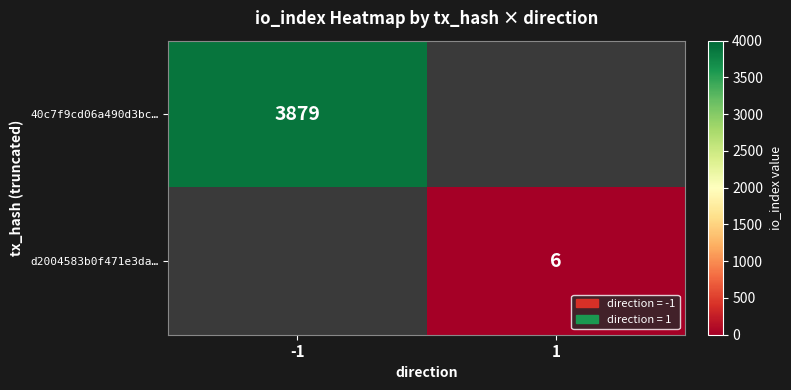

The value of 40c7f9cd06a490d3bc… at -1 is 6694. True or false?

False